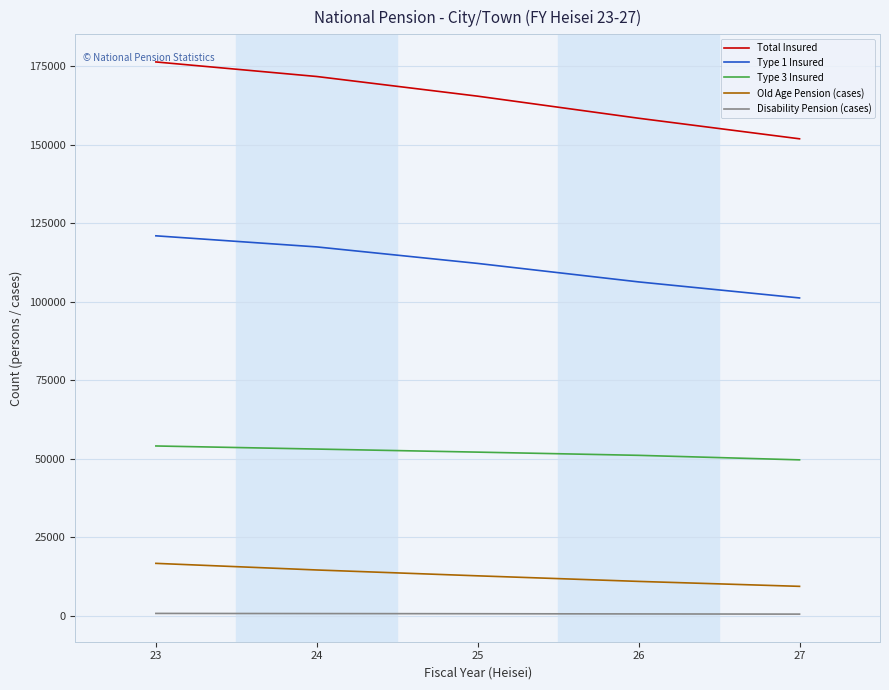

True or false: Type 1 Insured has a value of 112177 at 25.

True